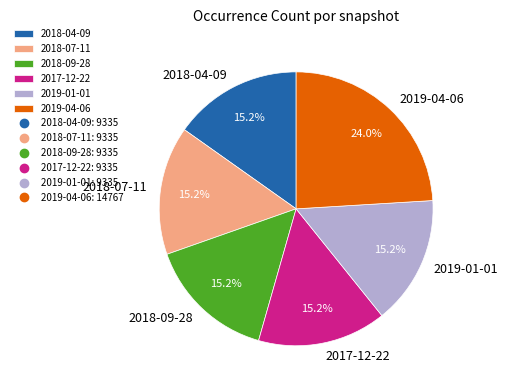

True or false: 2019-04-06 accounts for 24% of the total.

True